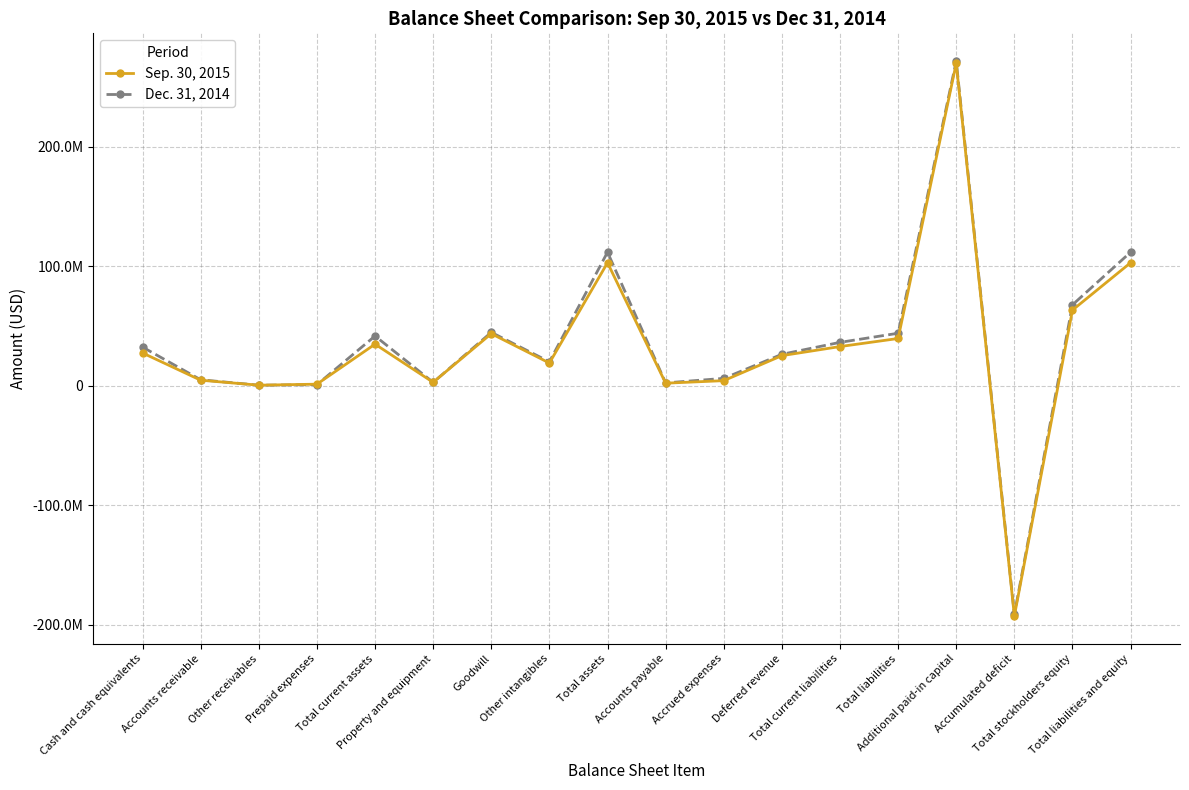

After their last crossing, which series has the higher values: Sep. 30, 2015 or Dec. 31, 2014?

Dec. 31, 2014